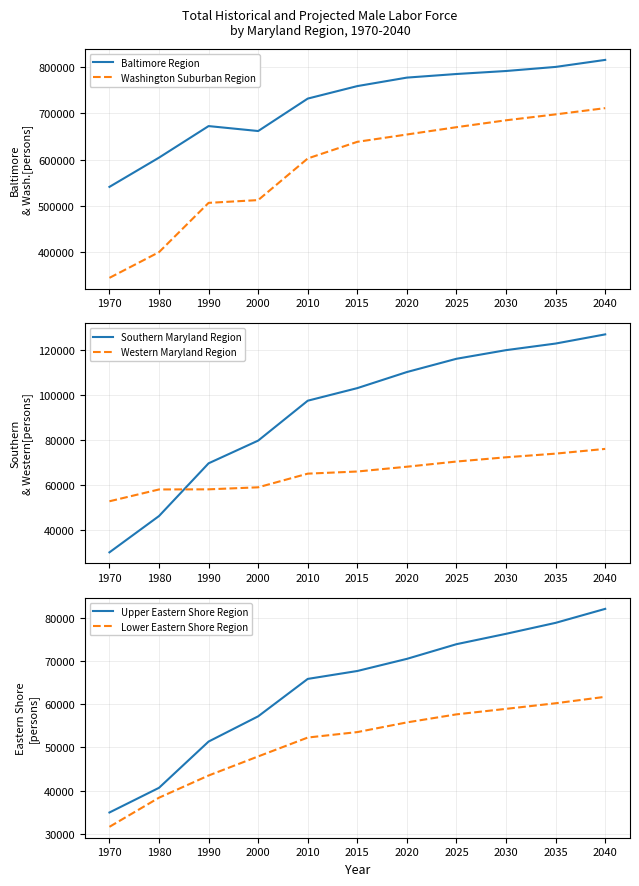

True or false: Western Maryland Region has a value of 48133.0 at 2030.

False